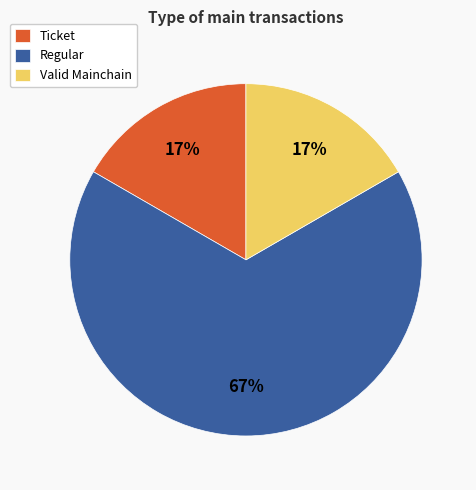

To the nearest percent, what is the average slice percentage?

33%